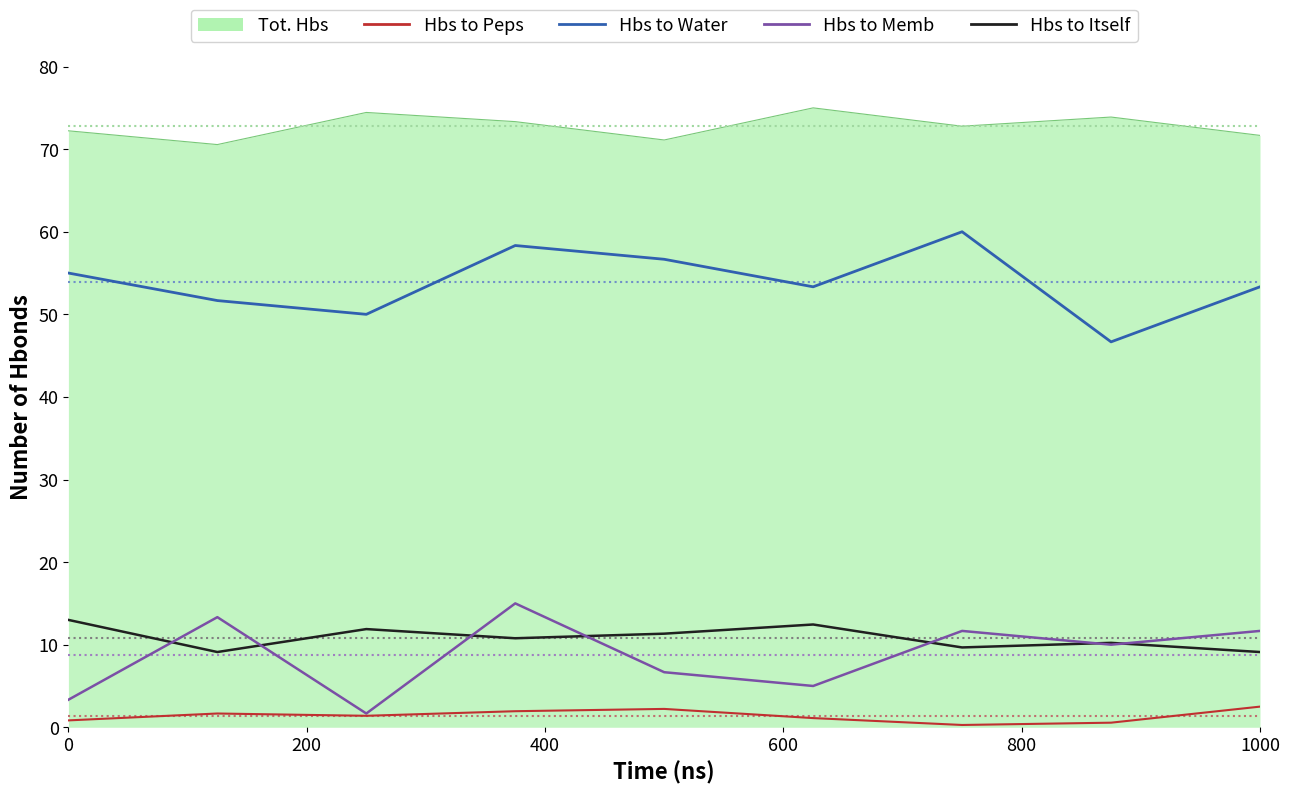

How many lines are shown in the chart?

5